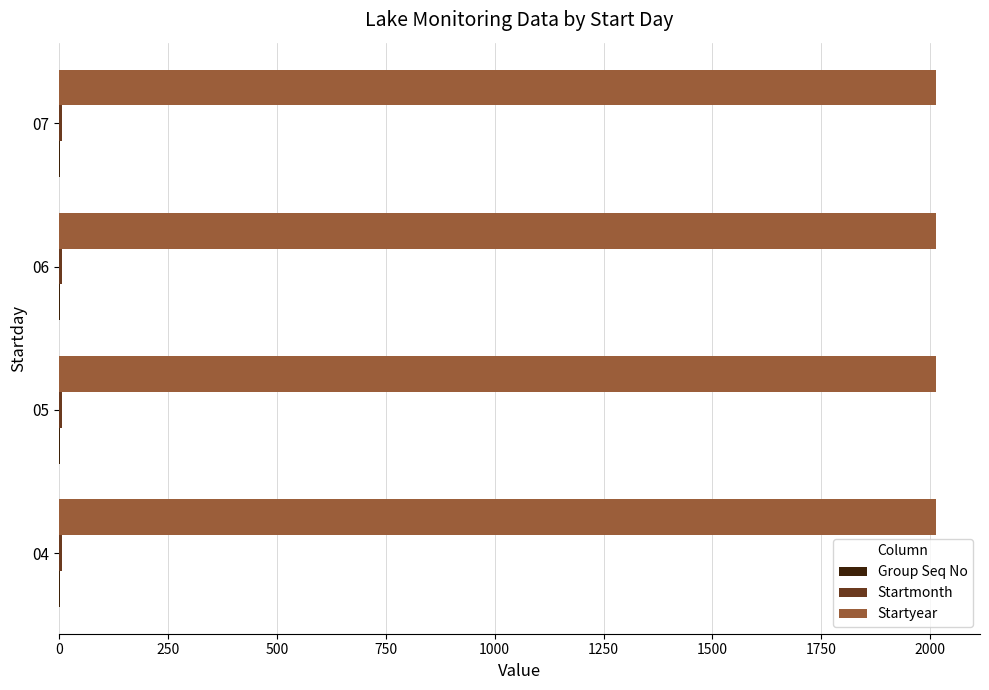

What is the greatest value displayed?

2014